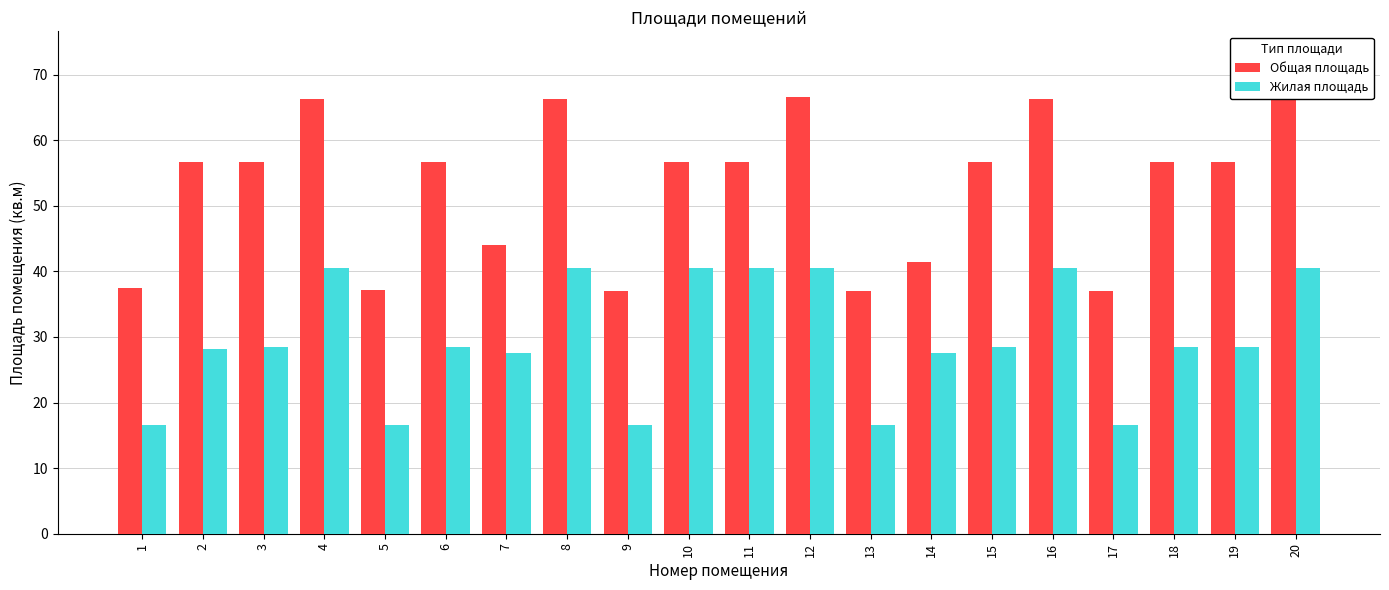

At how many categories does at least one series exceed 58?

5